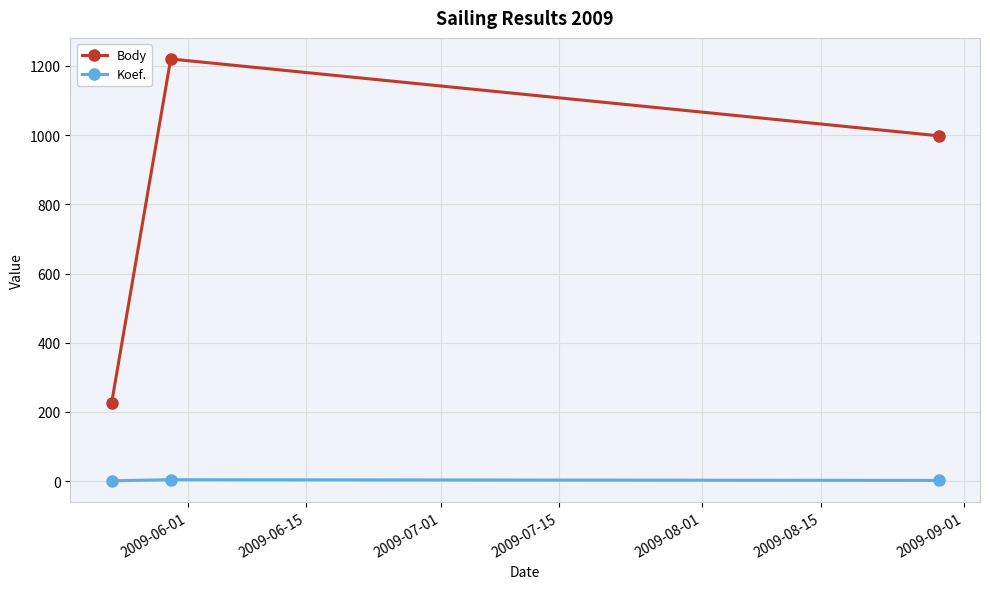

How many lines are shown in the chart?

2